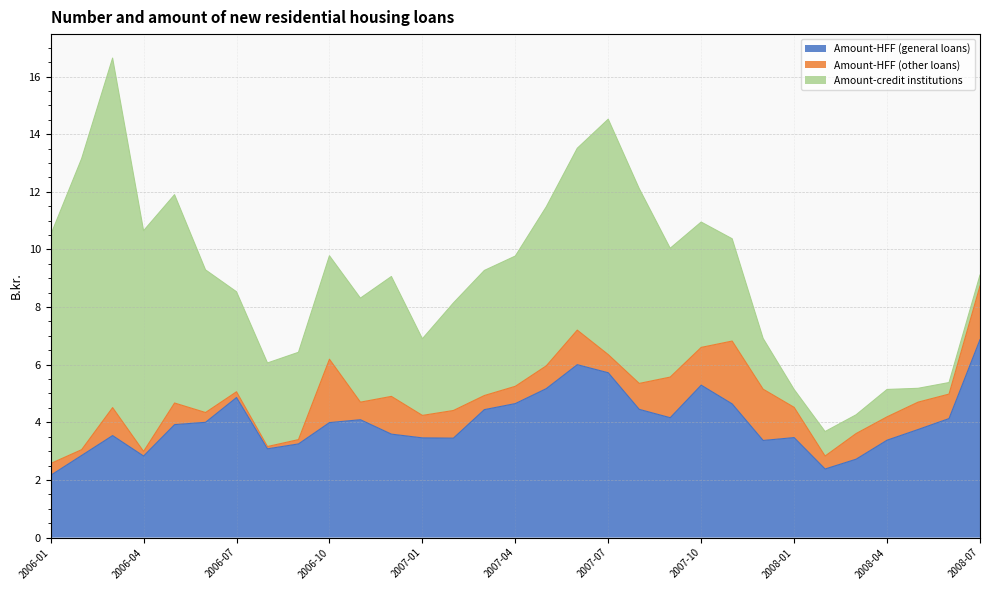

How many series are shown in this chart?

3